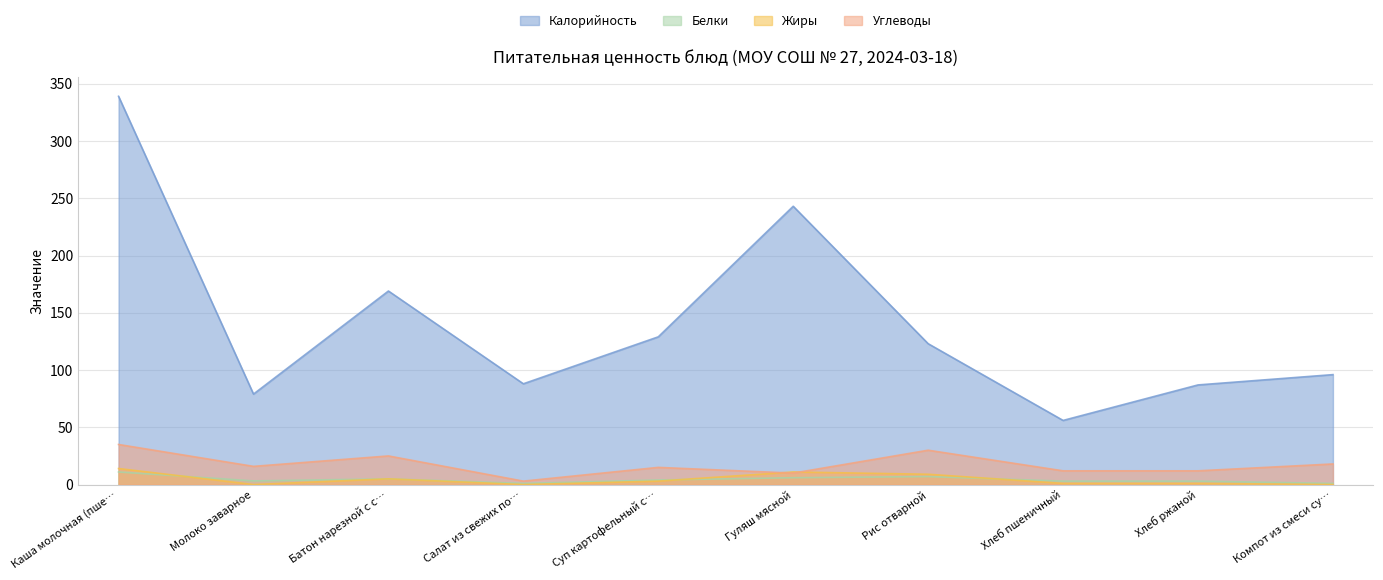

What is the value of the Жиры point at the 6th from the left?

11.0